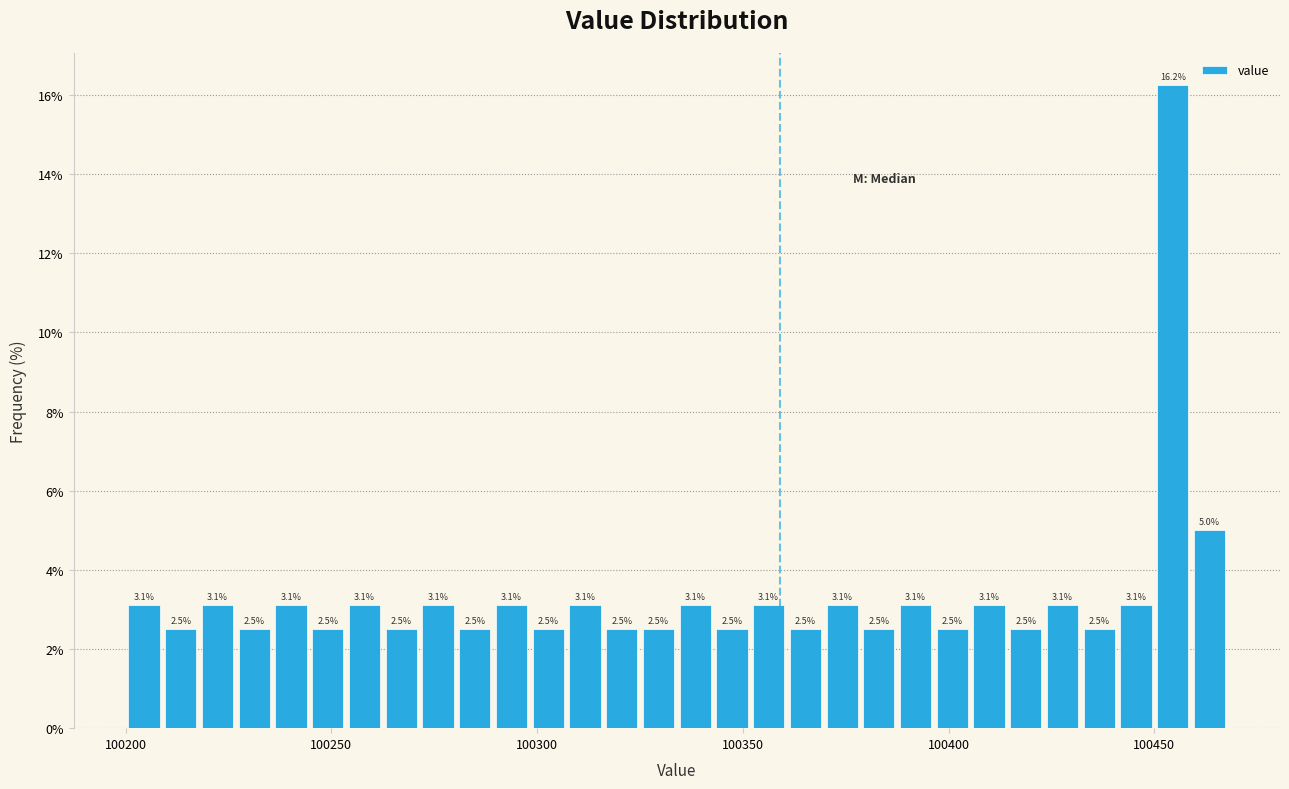

Read against the x-axis, roughly where is the centre of the tallest bar?

100455